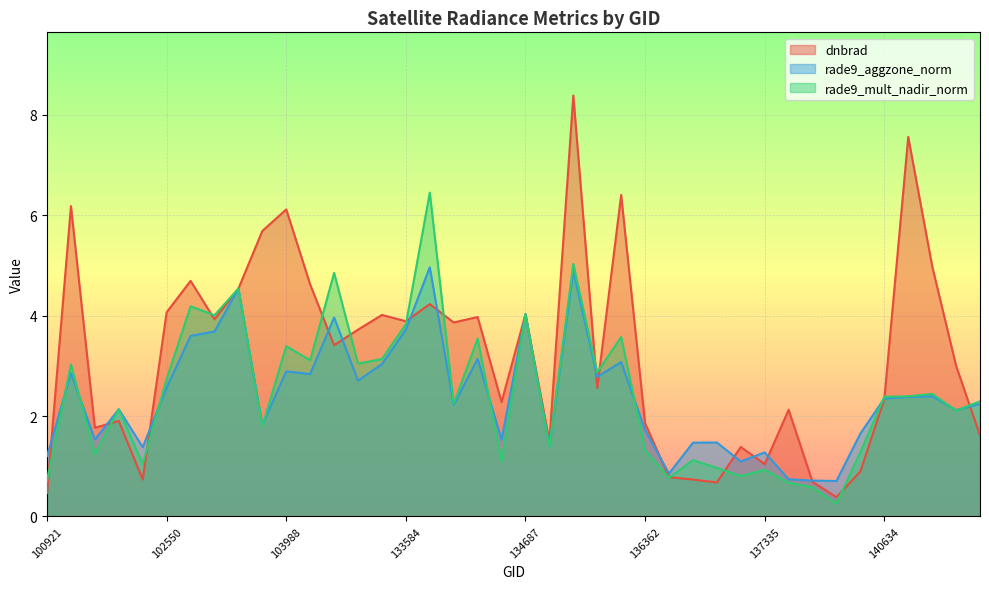

How many interior local peaks does the rade9_mult_nadir_norm series have?

14